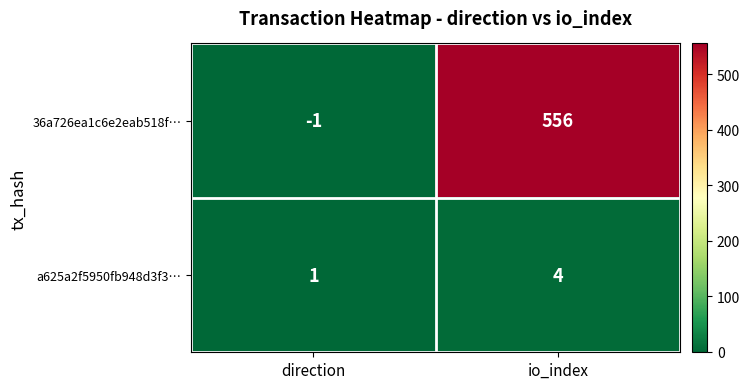

Which category has the highest value across all series?

io_index